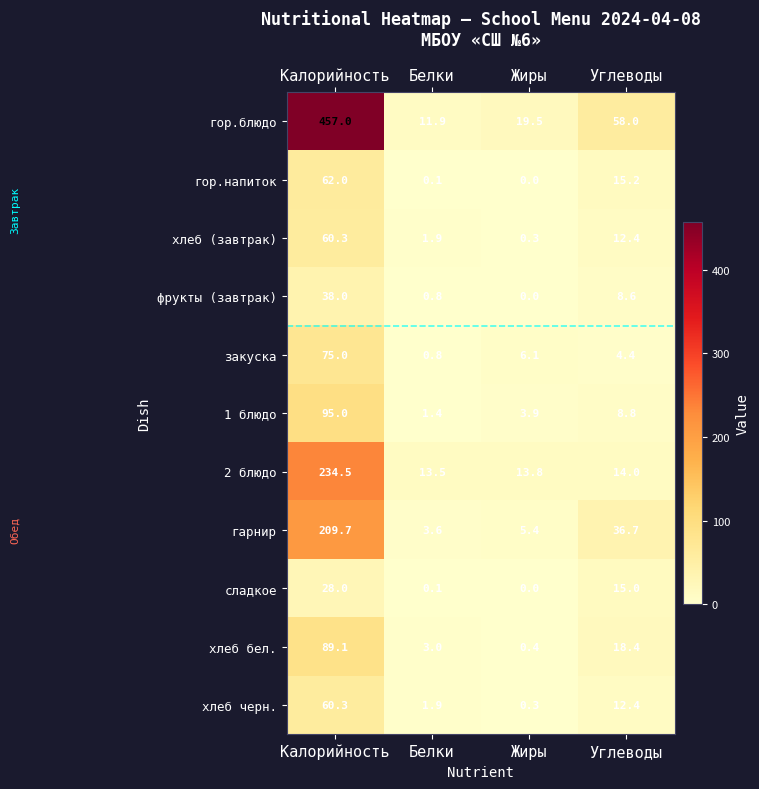

Which series has the widest spread of values?

гор.блюдо